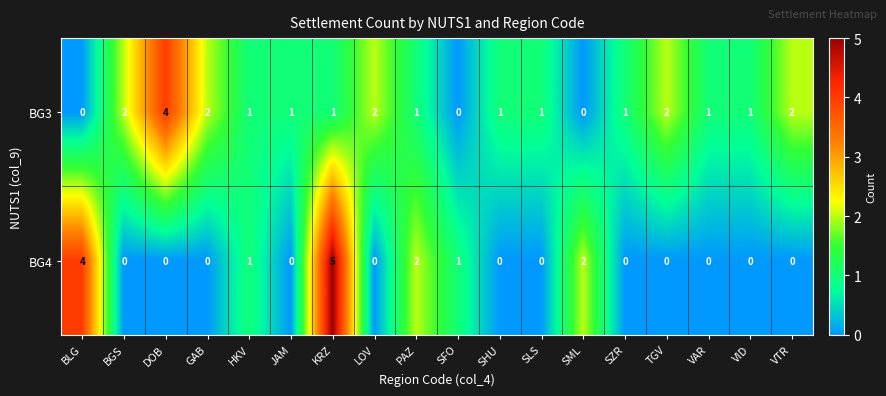

Is it true that BG4 equals 2 at GAB?

False